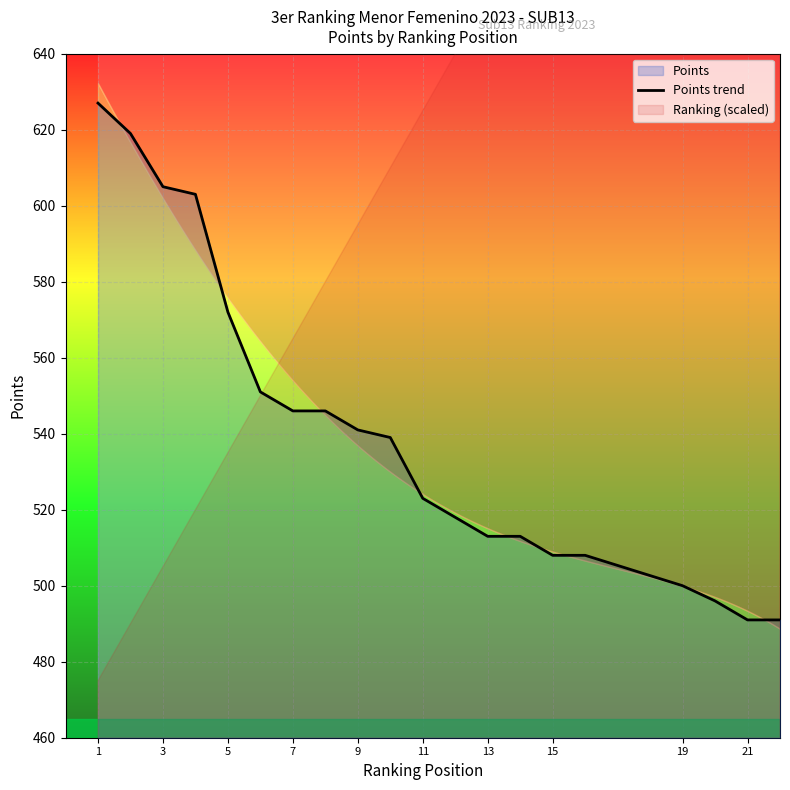

What is the sum of all values?

10810